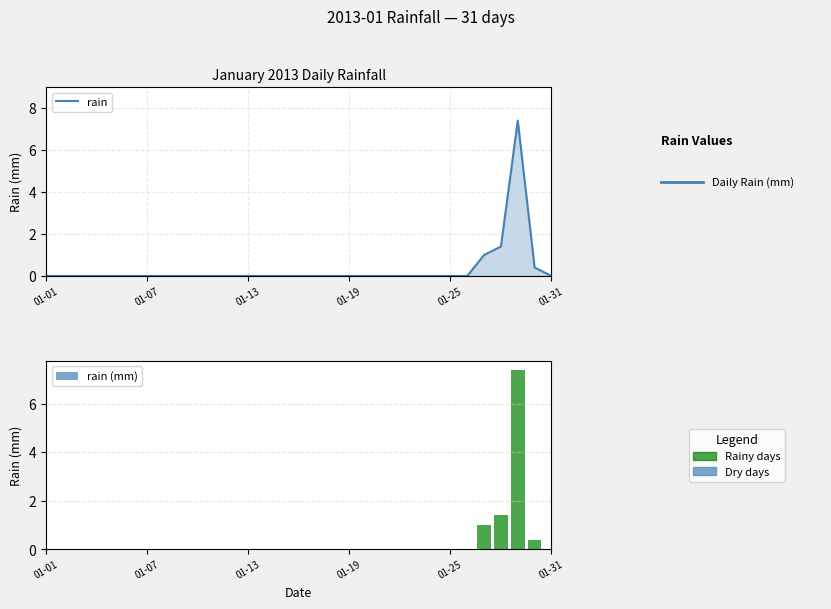

True or false: rain has a value of 0.0 at 01-19.

True